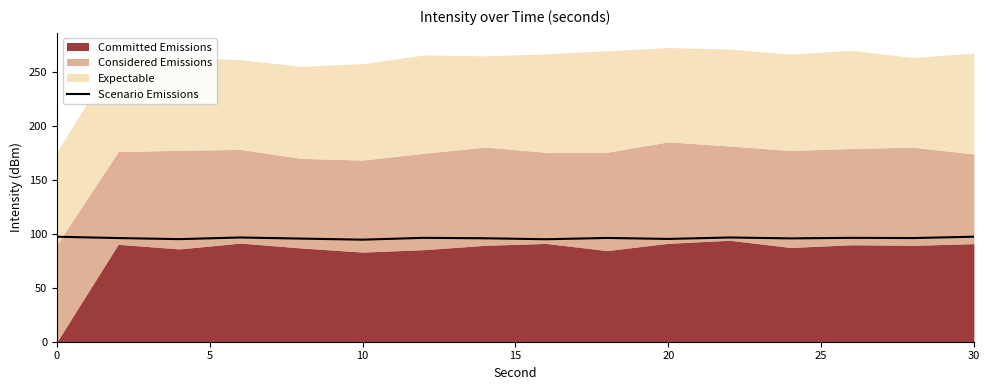

Is it true that Scenario Emissions equals 60.3 at 20?

False